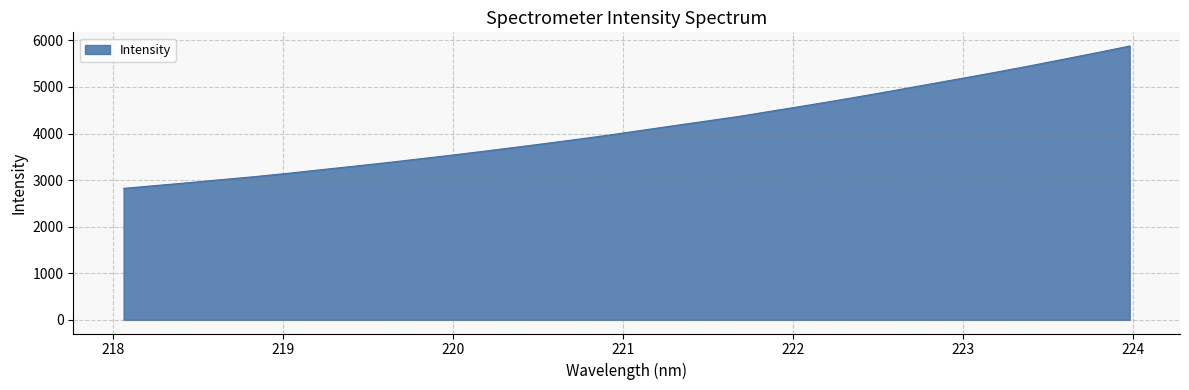

What is the greatest value displayed?

5879.6